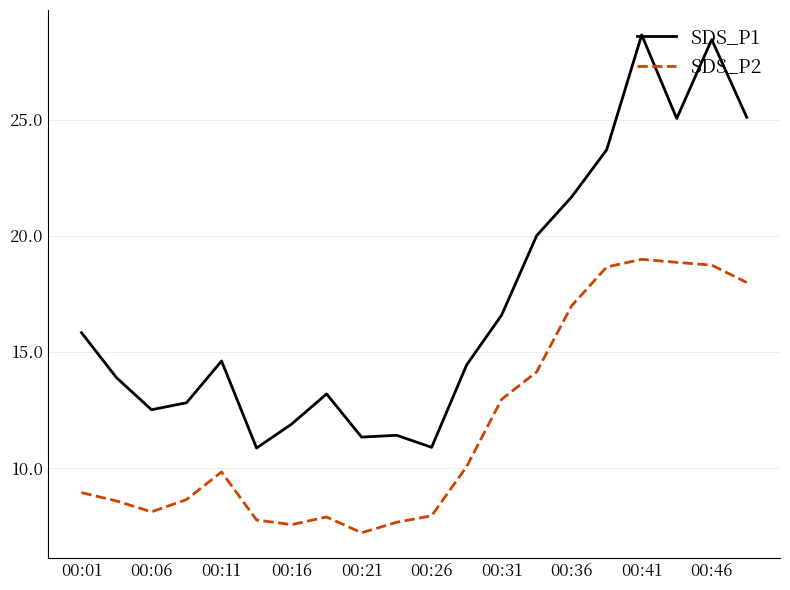

Rank the series by their average value, from lowest to highest.

SDS_P2, SDS_P1